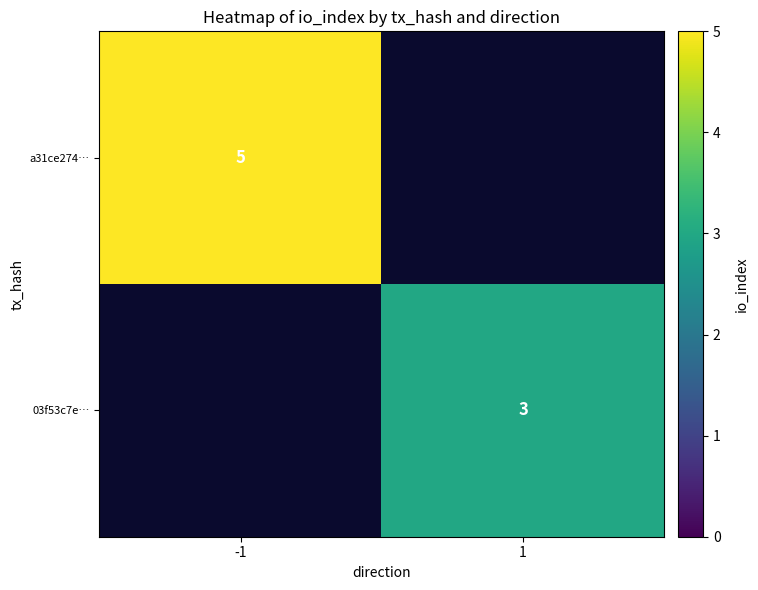

The value of a31ce274… at -1 is 5. True or false?

True